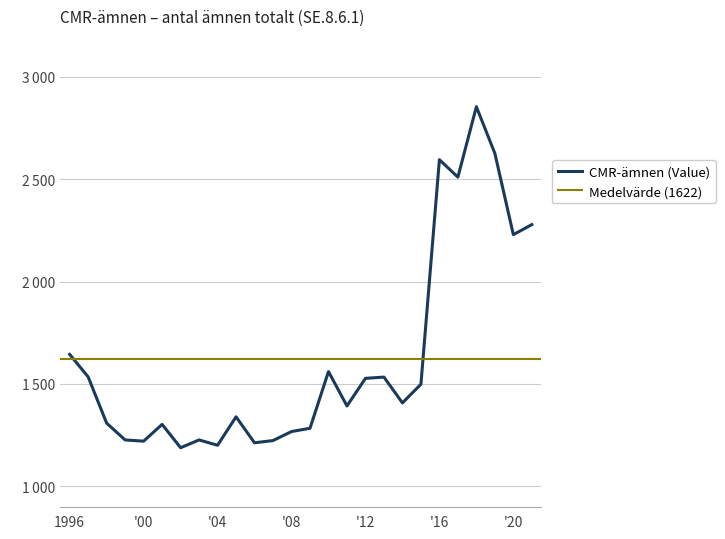

Where is the first local minimum?

'00